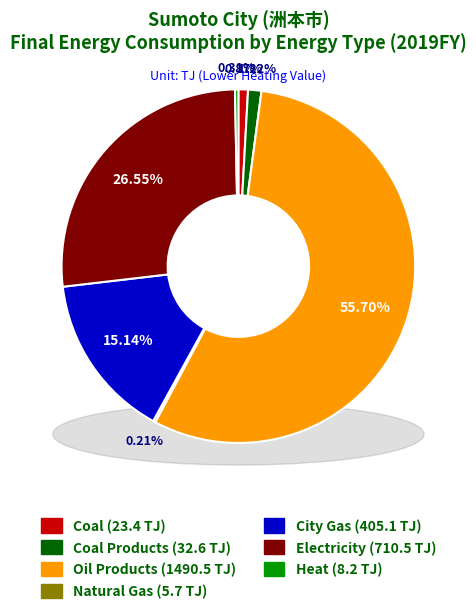

To the nearest percent, what is the difference between the Oil Products and Electricity slice percentages?

29%